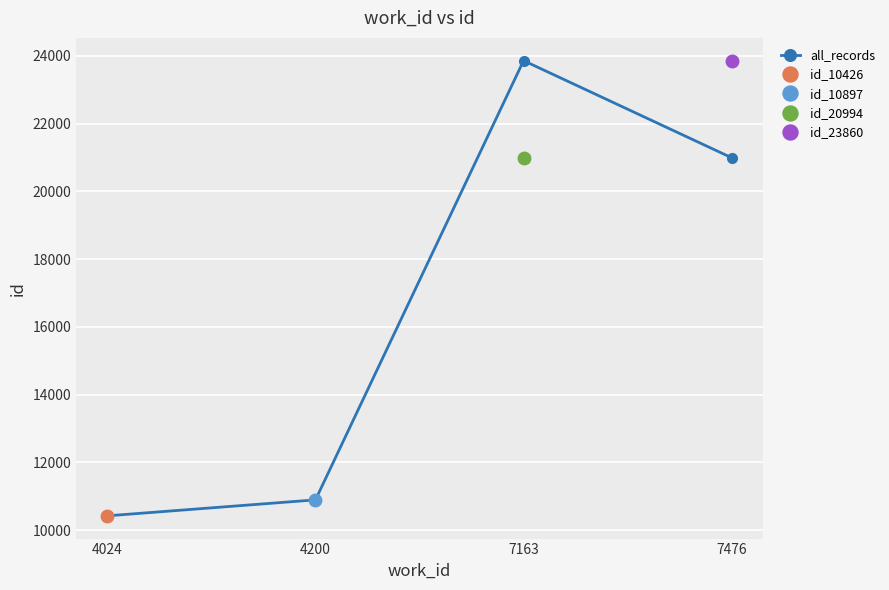

How many lines are shown in the chart?

1